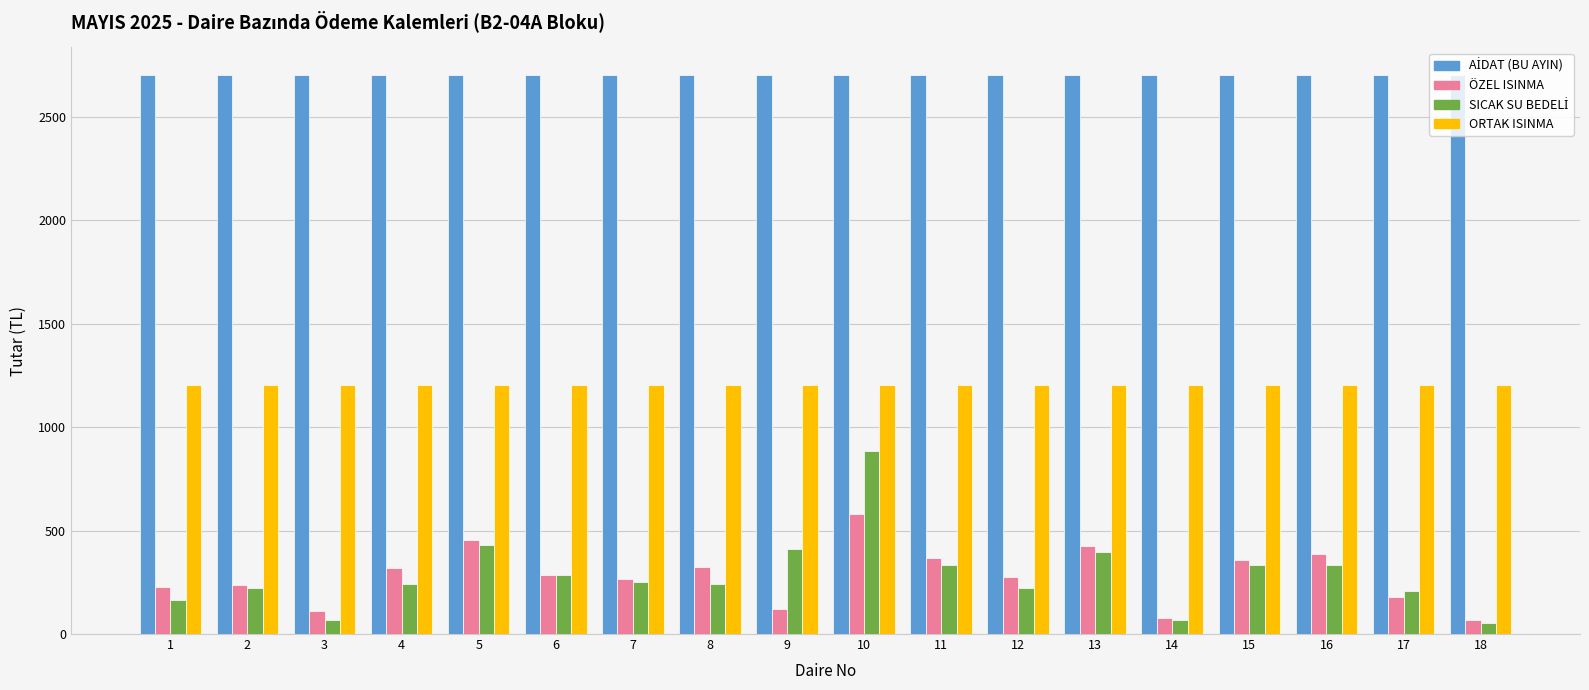

How many data points does each series have?

18